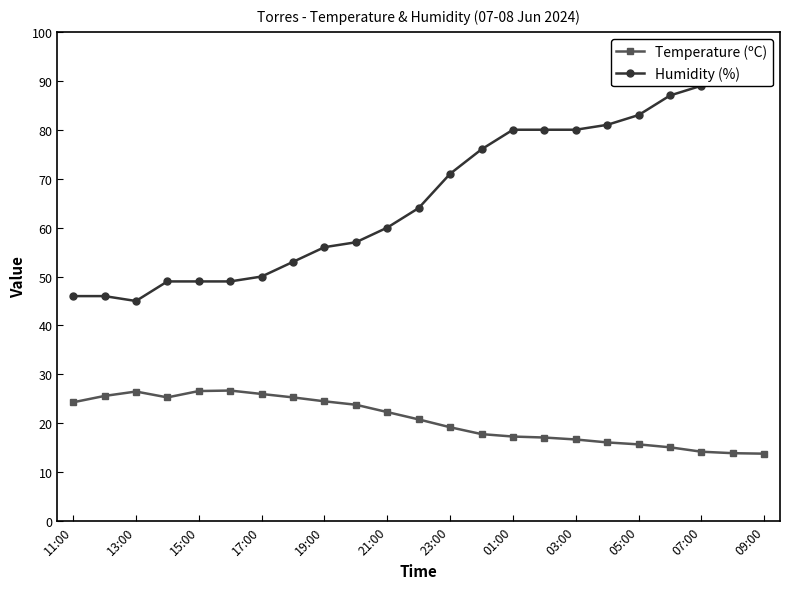

What is the maximum value for Temperature (ºC)?

26.7